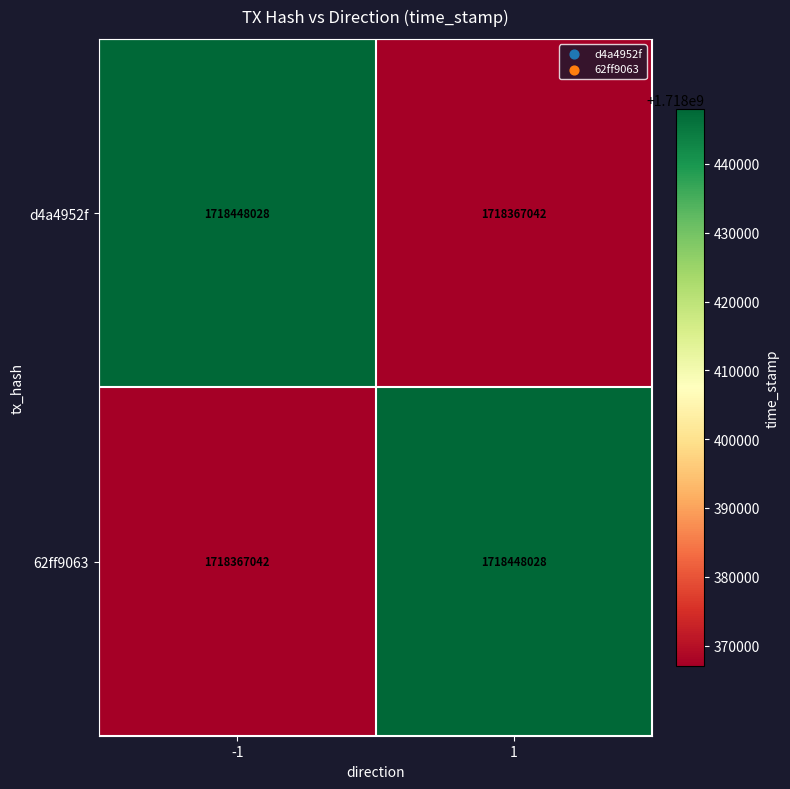

How many data points does each series have?

2